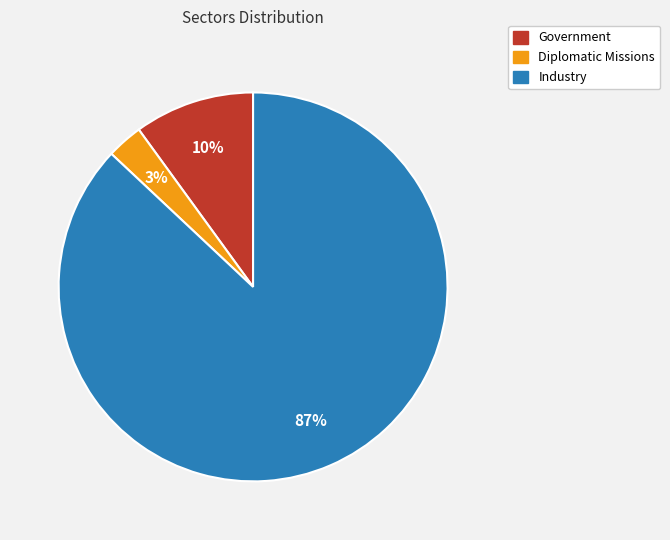

Count the number of slices in the pie.

3